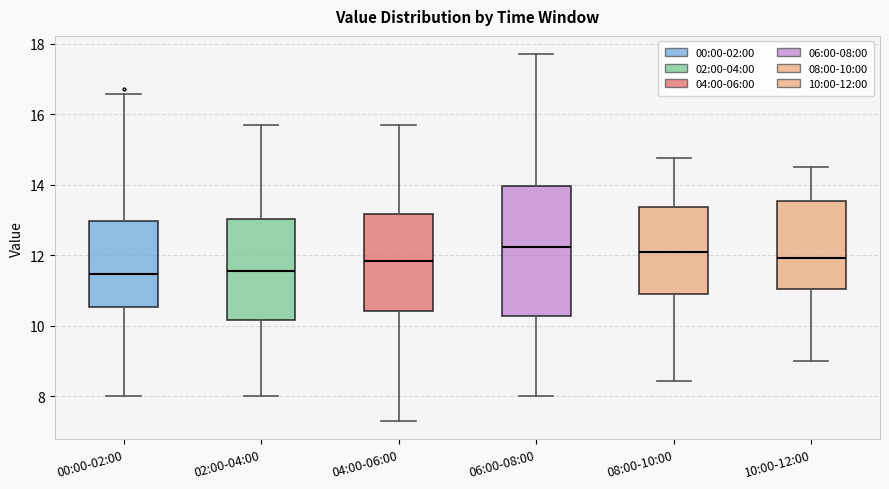

Comparing the boxes themselves (not the whiskers), which one is the tallest?

06:00-08:00